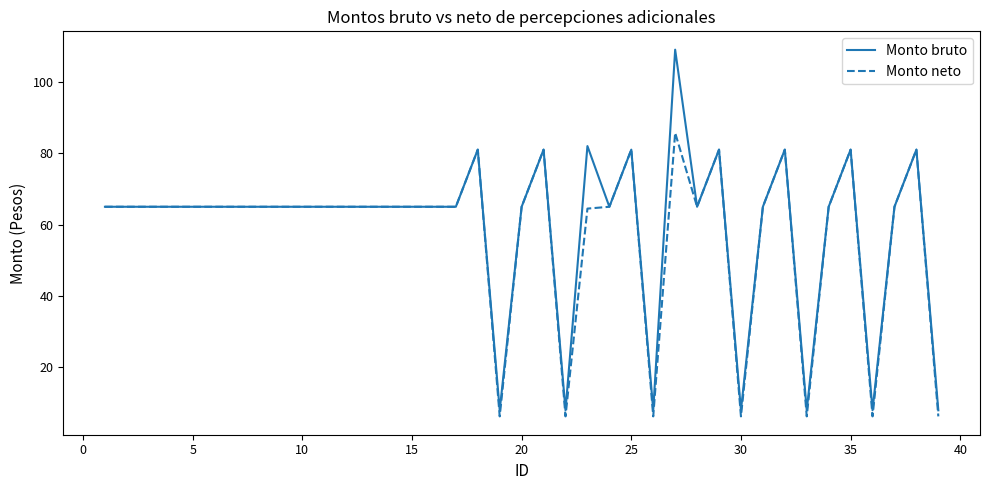

Which series has the largest range (max minus min)?

Monto bruto